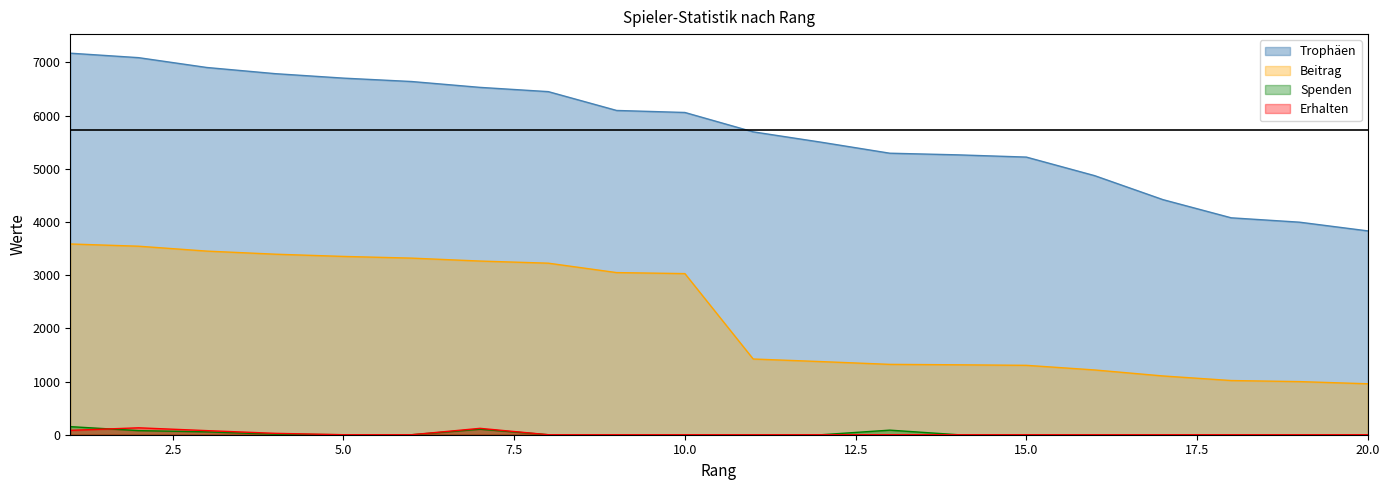

True or false: Spenden and Erhalten intersect in this chart.

True